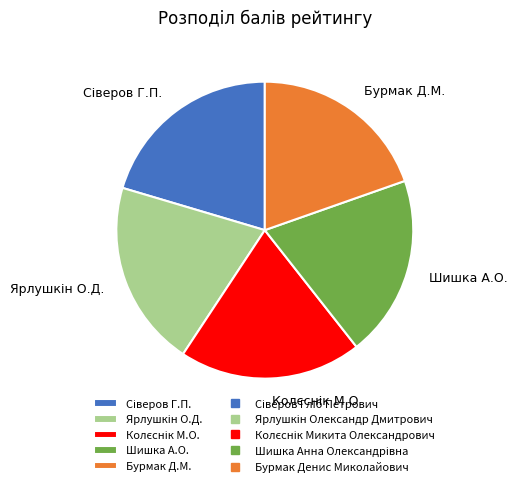

True or false: Шишка А.О. accounts for 20% of the total.

True